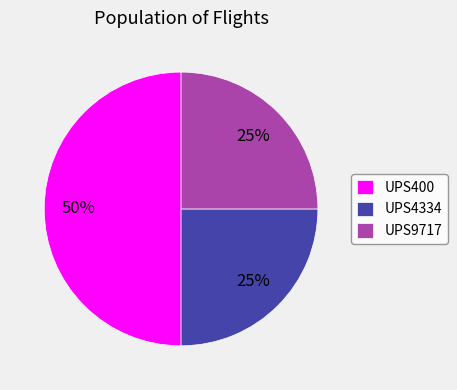

Is it true that UPS4334 is 13% of the pie?

False